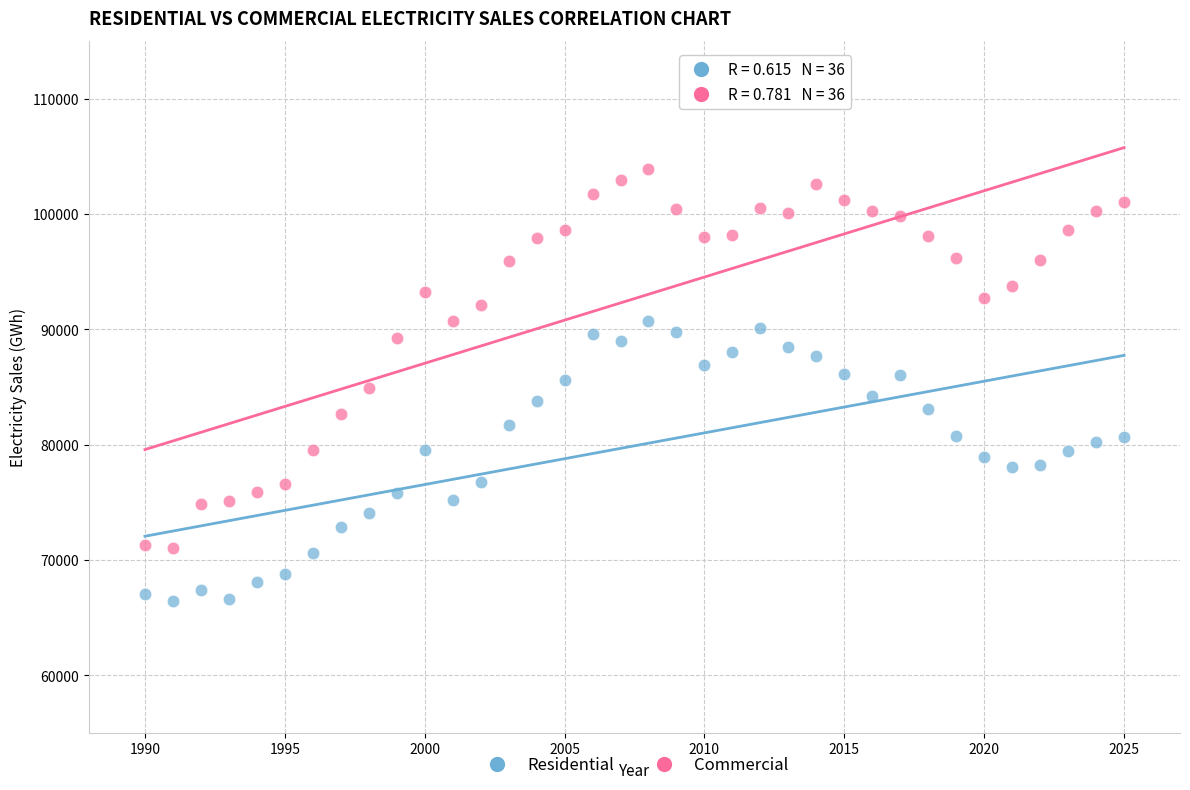

What are all the series names shown in the legend?

Residential, Commercial